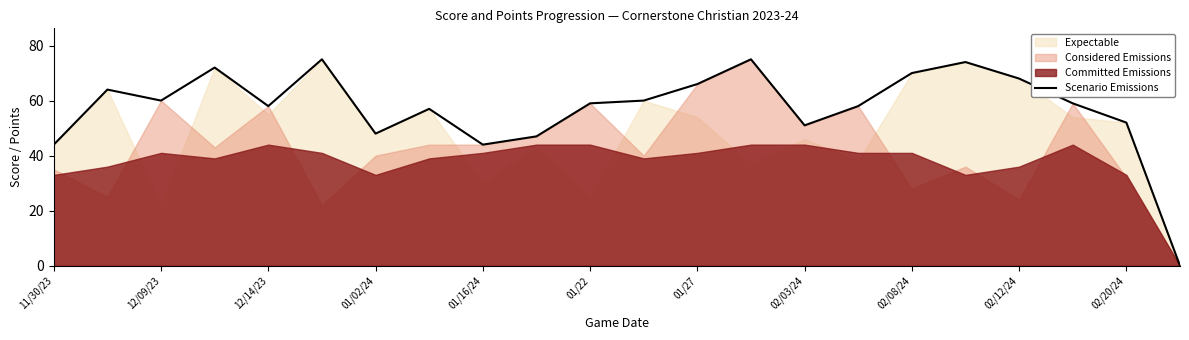

True or false: Scenario Emissions has a value of 70 at 02/08/24.

True